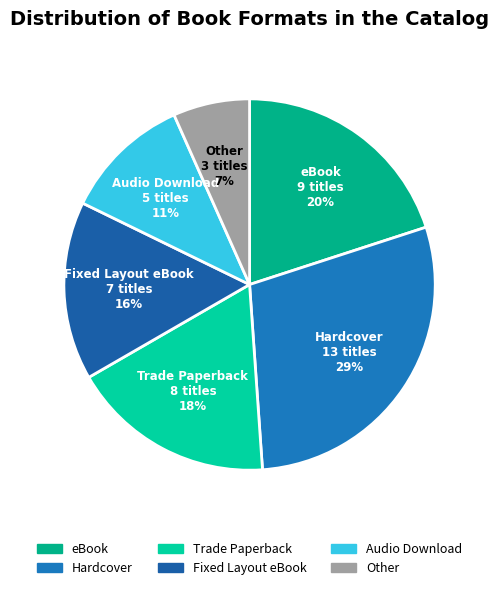

Is the sum of Hardcover and Other greater than half?

No